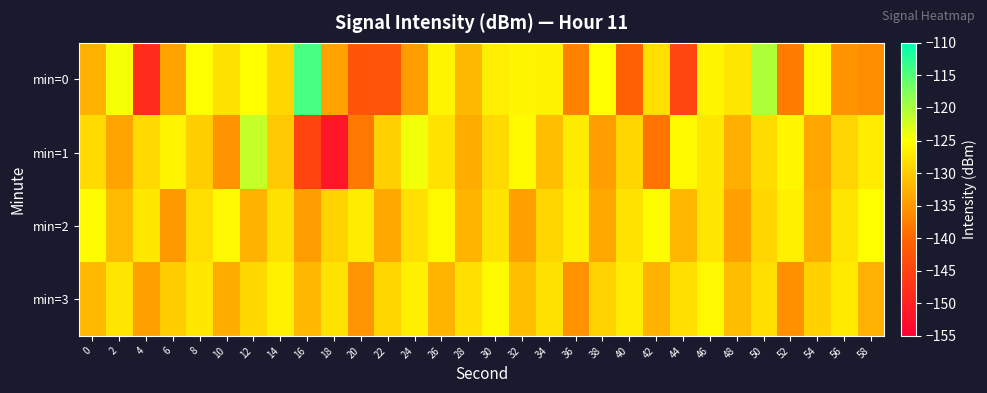

At which category is the sum across all series the highest?

50